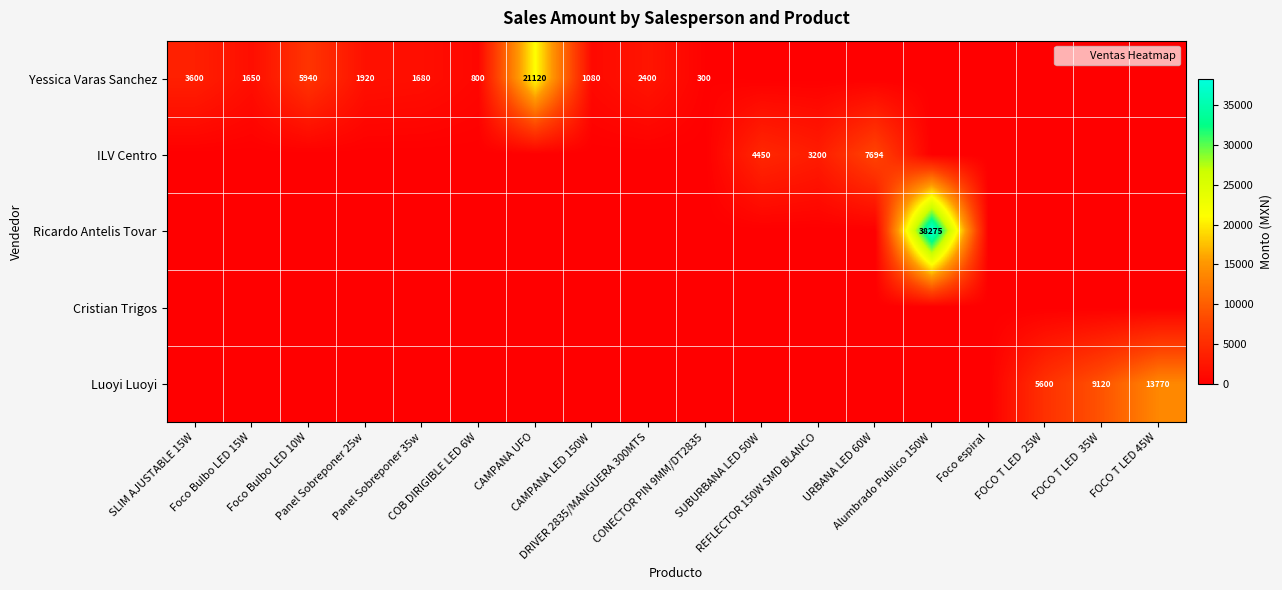

Is the value of ILV Centro at SUBURBANA LED 50W greater than the value of Ricardo Antelis Tovar at Foco Bulbo LED 15W?

Yes